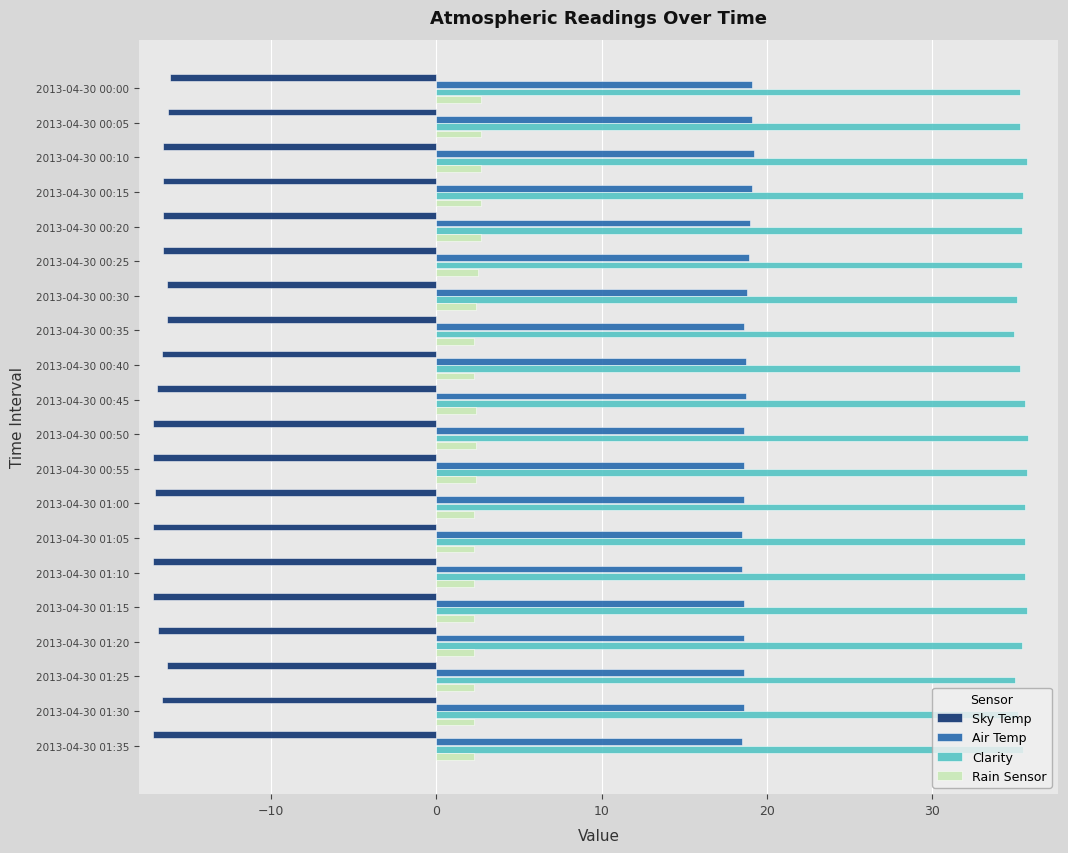

List the series in order of their peak value, lowest first.

Sky Temp, Rain Sensor, Air Temp, Clarity